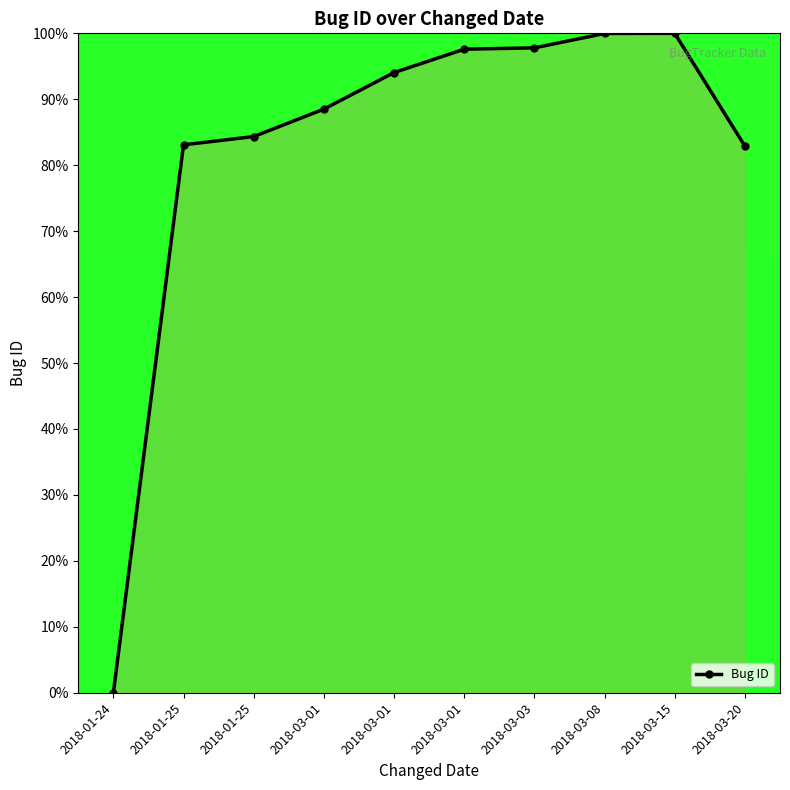

What is the difference between the second highest and second lowest values?

17.1